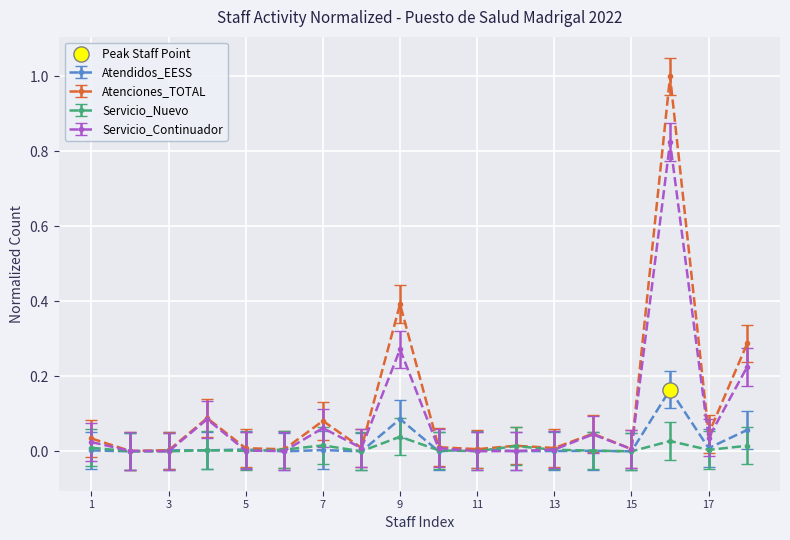

True or false: Servicio_Continuador has more than 1 points higher than both neighbors.

True